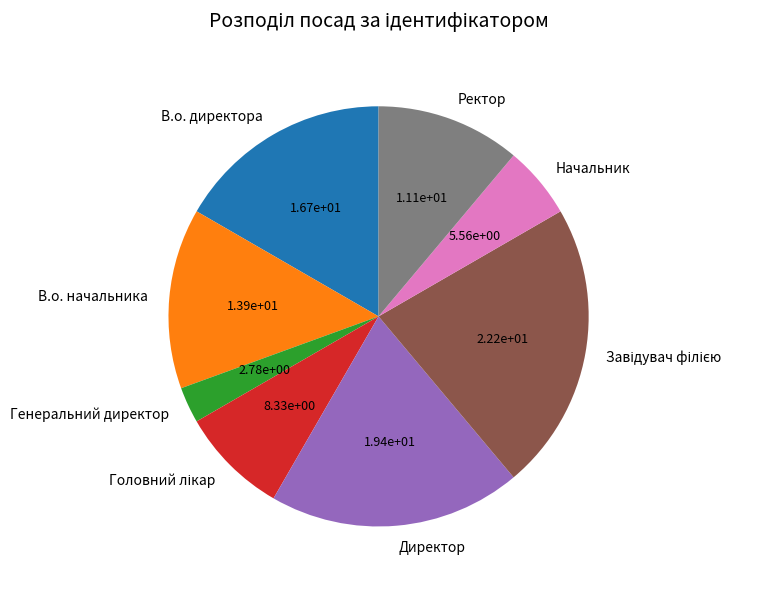

How many slices are in this pie chart?

8